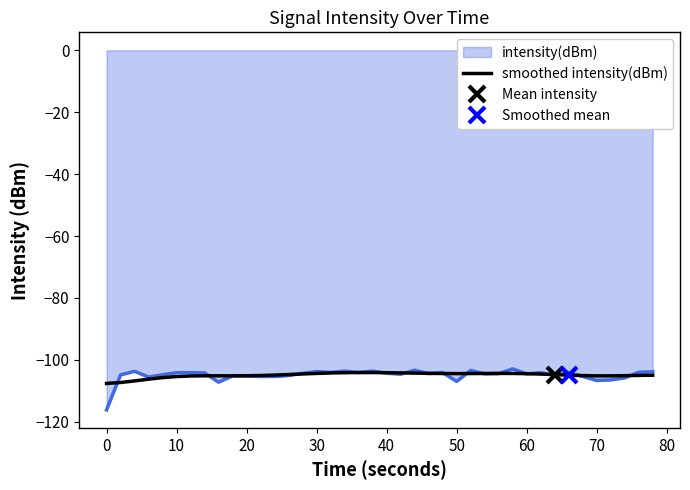

Reading left to right, list all the values displayed in this chart.

-107.6	-107.3	-106.8	-106.3	-105.8	-105.4	-105.2	-105.2	-105.2	-105.2	-105.1	-105.1	-104.9	-104.8	-104.6	-104.4	-104.3	-104.2	-104.1	-104.1	-104.2	-104.2	-104.3	-104.4	-104.4	-104.4	-104.4	-104.4	-104.4	-104.4	-104.5	-104.6	-104.8	-105.0	-105.1	-105.2	-105.2	-105.1	-105.0	-105.0